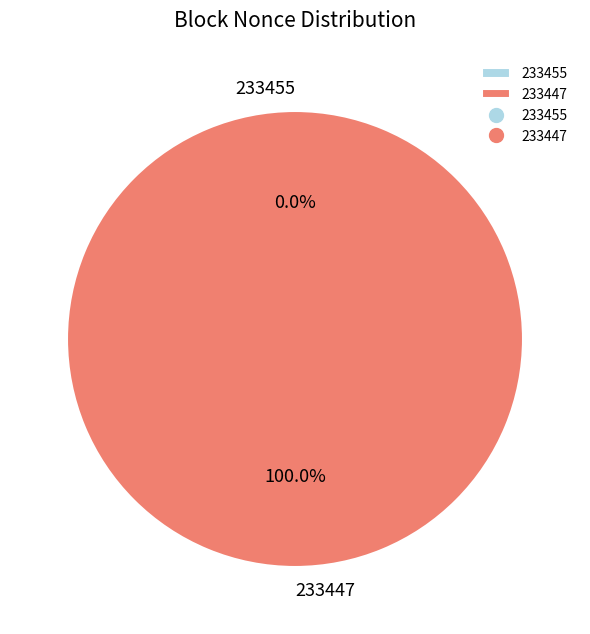

To the nearest percent, what is the combined percentage of 233447 and 233455?

100%